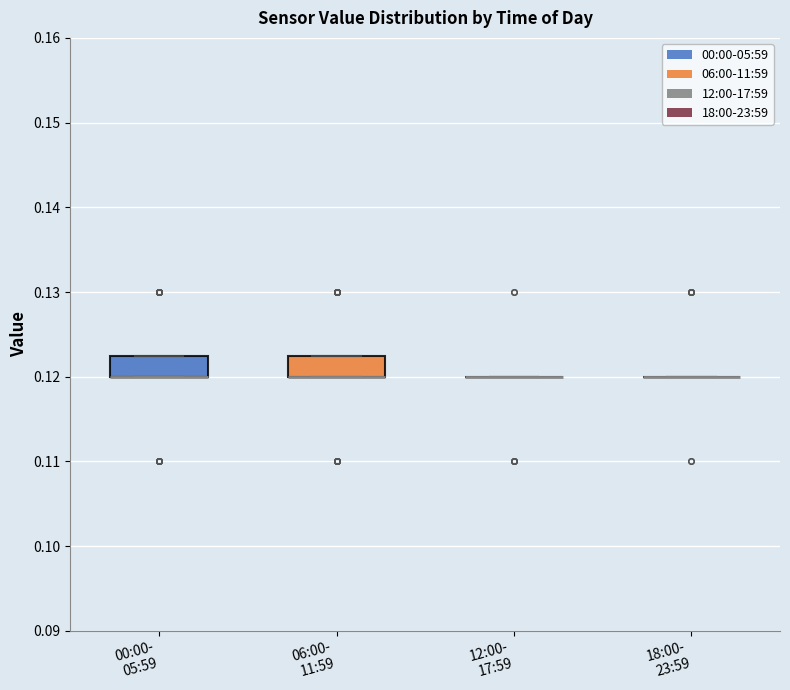

Reading left to right, transcribe this box plot: for each box, give where its median line is, the range the box spans, and where its two whiskers end, as read against the y-axis. The values are not printed on the chart, so give them approximately, as read against the axis.

00:00- 05:59: median 0.120 (drawn on the box's lower edge), box 0.120 to 0.123, whiskers 0.120 to 0.123
06:00- 11:59: median 0.120 (drawn on the box's lower edge), box 0.120 to 0.123, whiskers 0.120 to 0.123
12:00- 17:59: box collapsed to a line at 0.120, whiskers 0.120 to 0.120
18:00- 23:59: box collapsed to a line at 0.120, whiskers 0.120 to 0.120